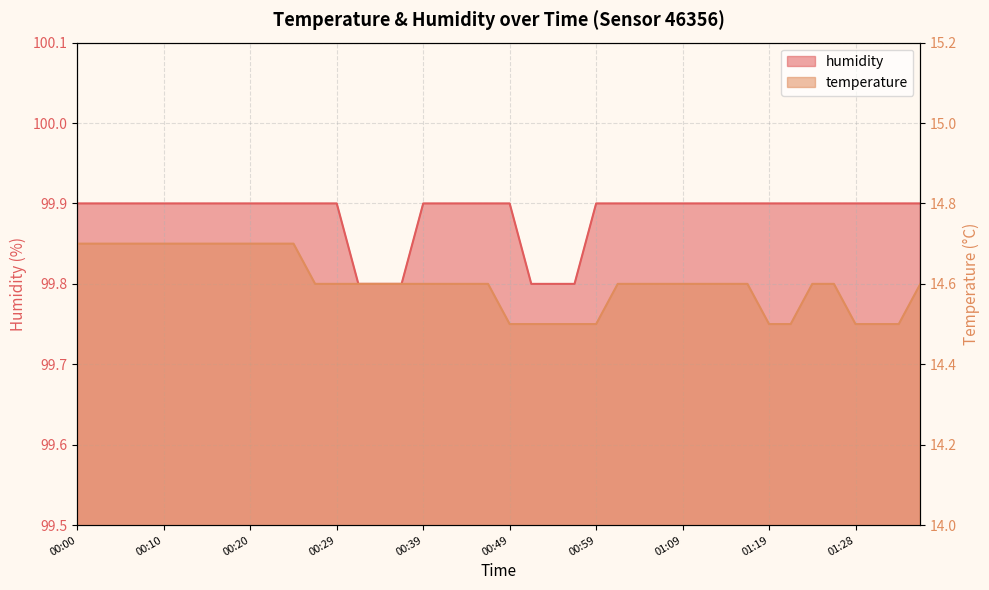

What is the smallest value displayed?

14.5